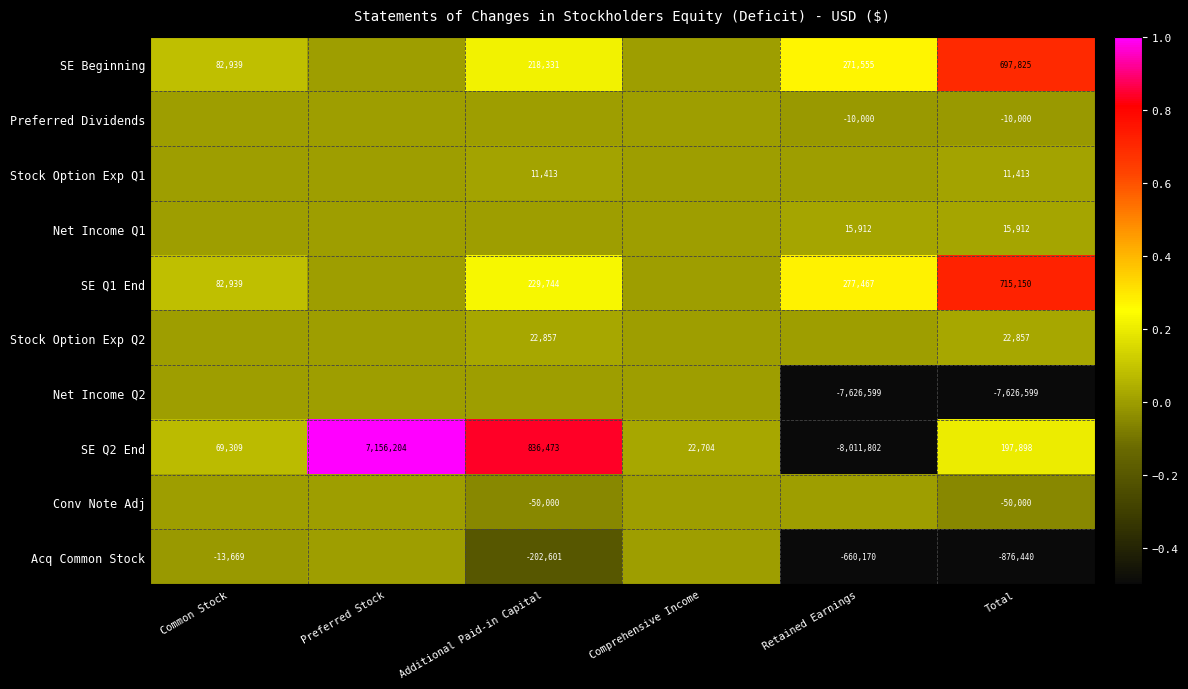

Where is SE Q2 End nearest to the value -427799?

Comprehensive Income